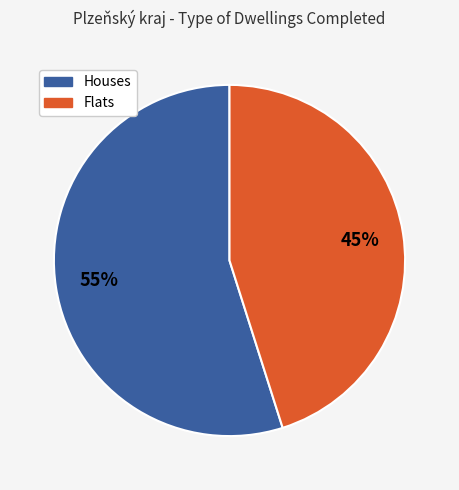

Does any single category account for the majority?

Yes